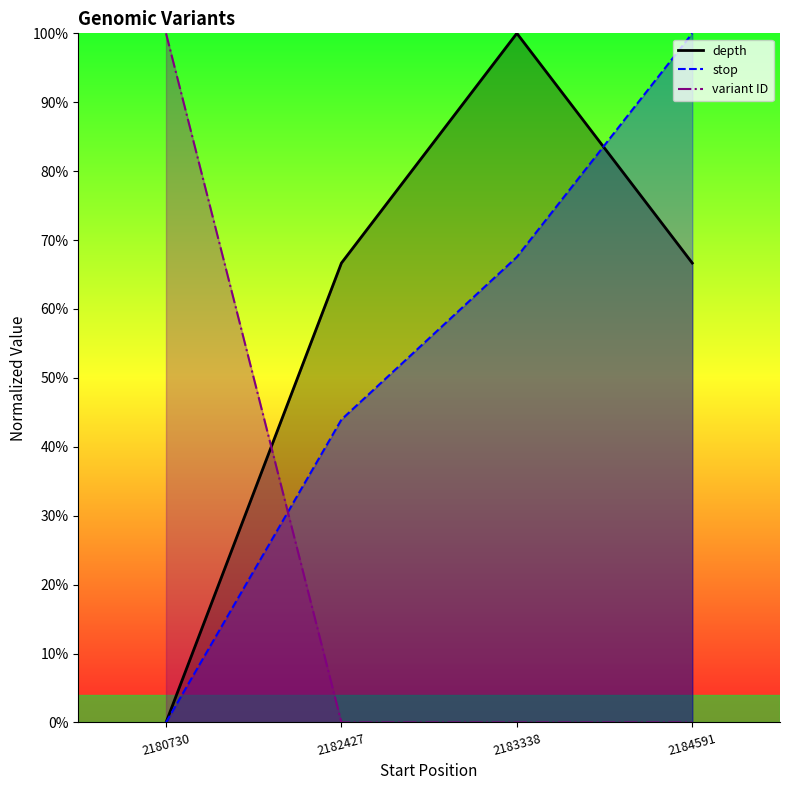

Which has a higher value, 2183338 or 2180730?

2183338